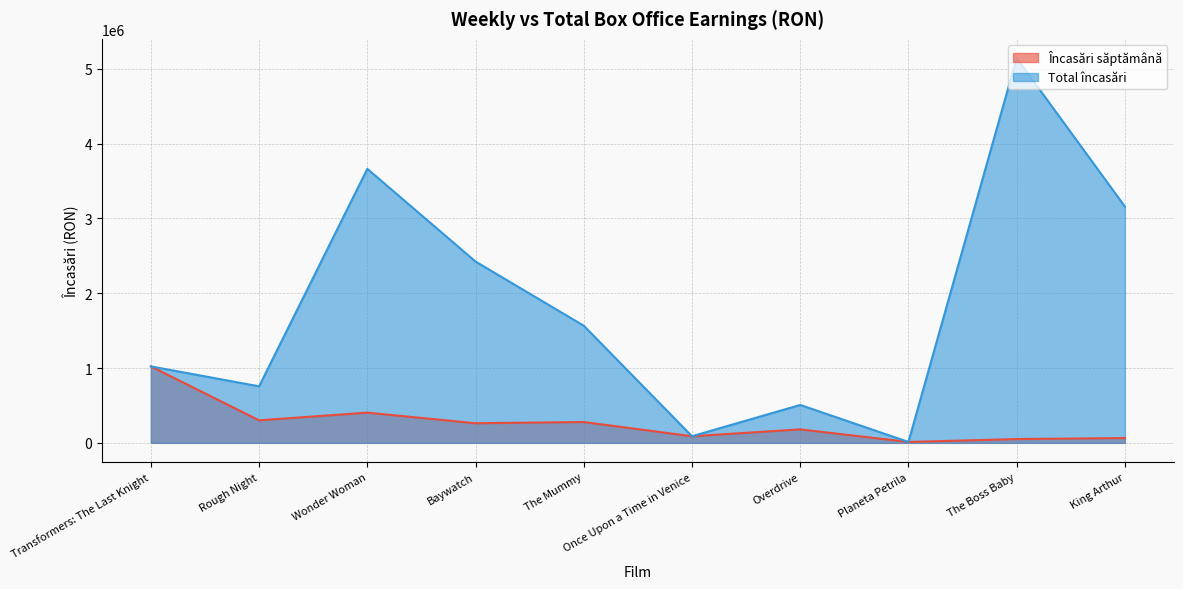

Is it true that Încasări săptămână equals 230838.4 at Transformers: The Last Knight?

False